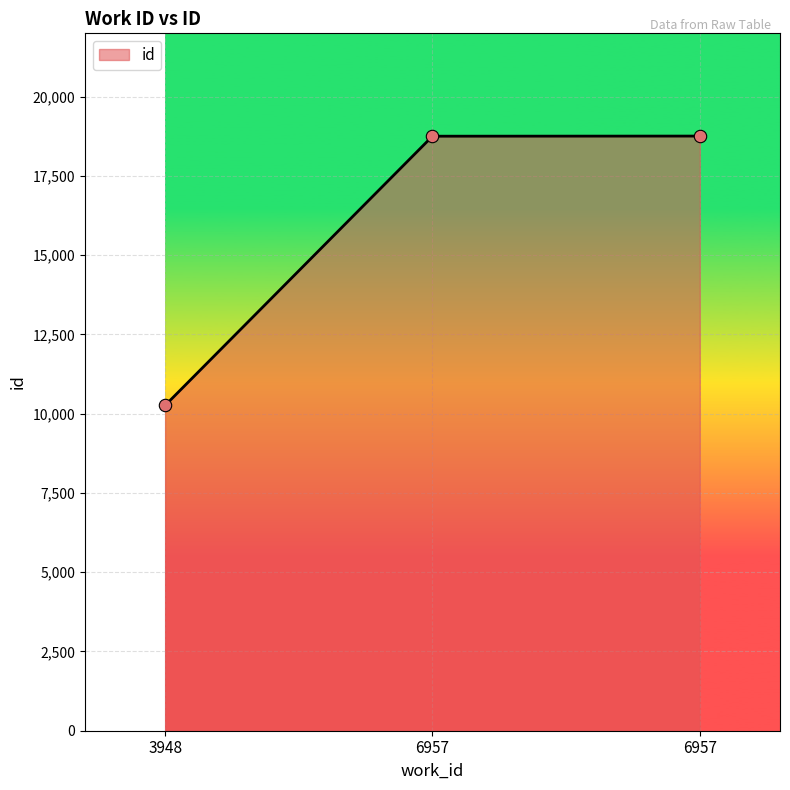

What is the change in value from 3948 to 6957?

+8493